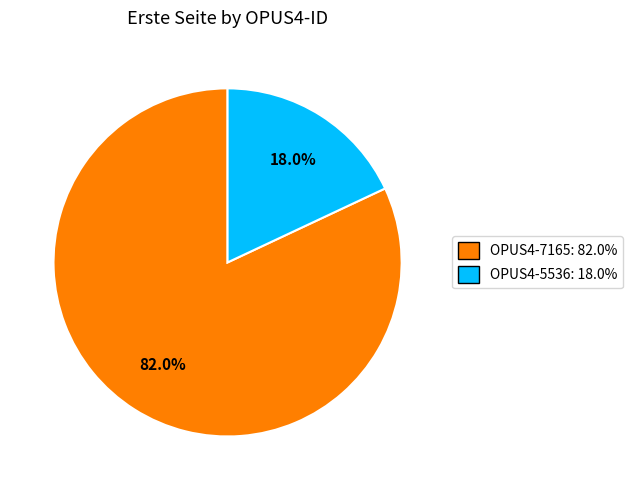

What is the largest slice in the pie chart?

OPUS4-7165